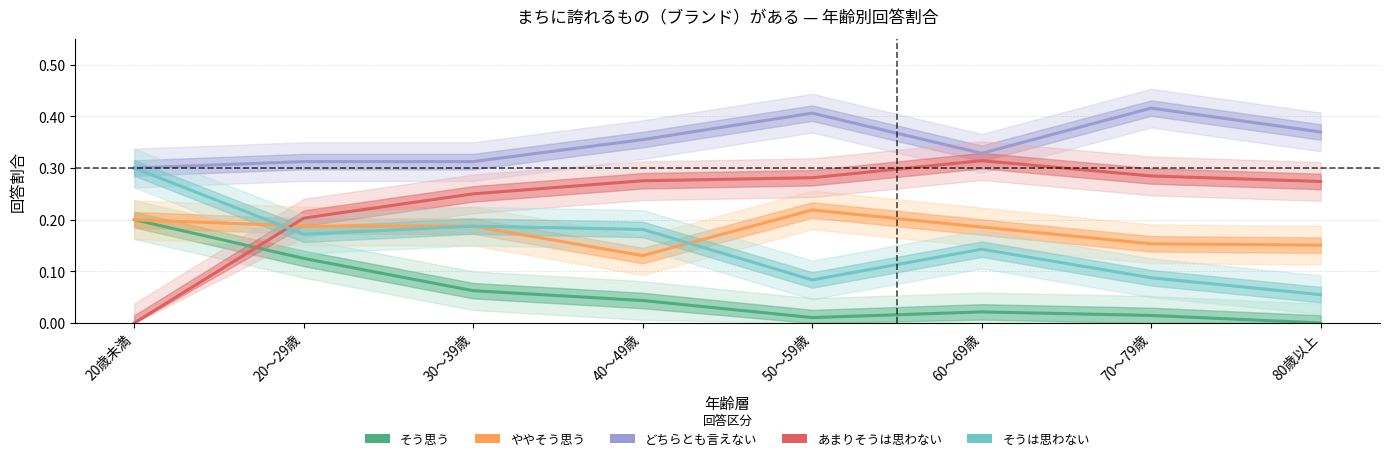

Which series ends up on top after the final intersection of あまりそうは思わない and そうは思わない?

あまりそうは思わない